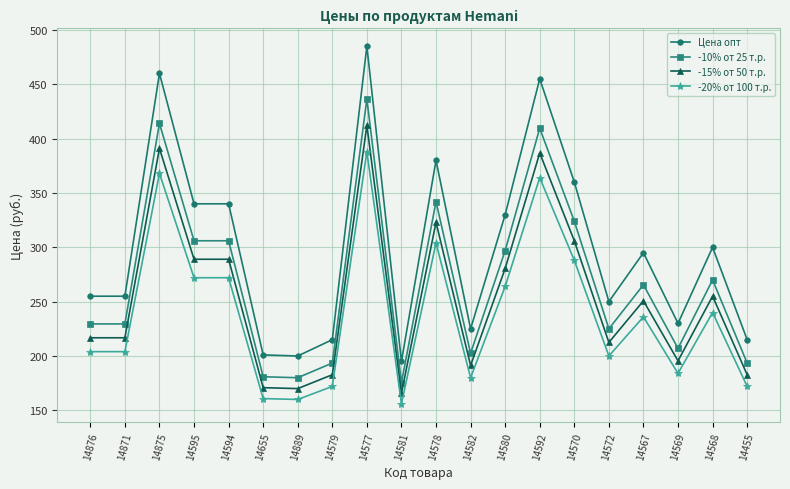

Which series changed the most between 14594 and 14572?

Цена опт